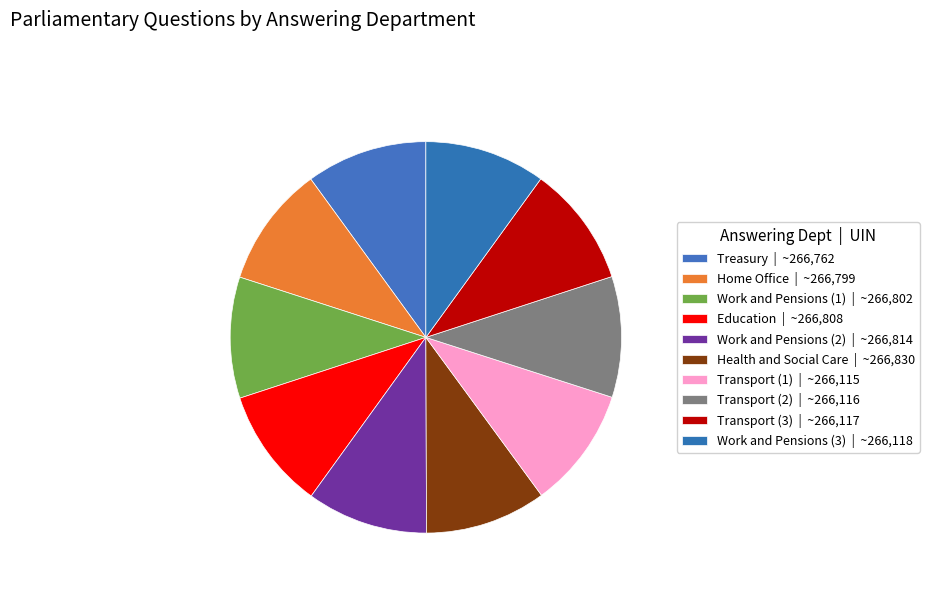

Which category has the biggest portion of the pie?

Health and Social Care